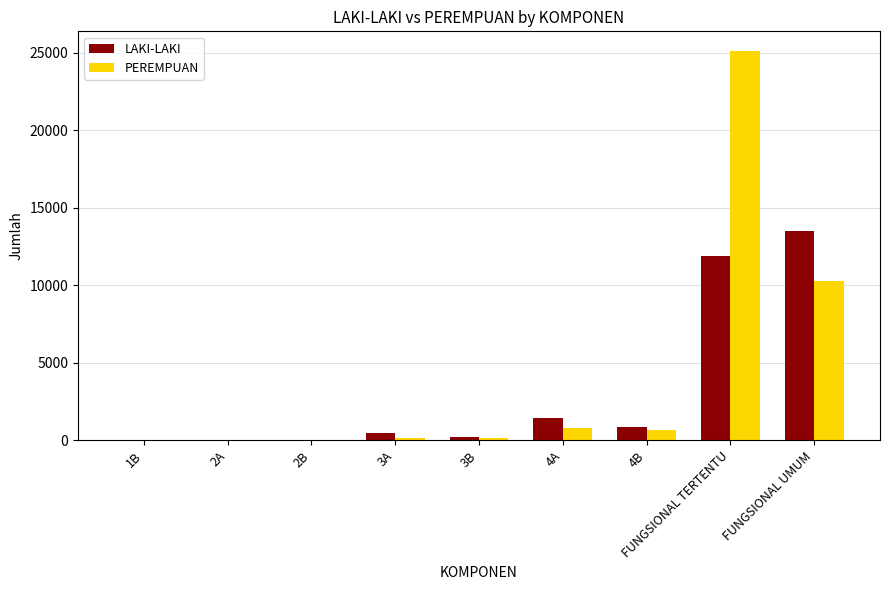

What are all the series names shown in the legend?

LAKI-LAKI, PEREMPUAN